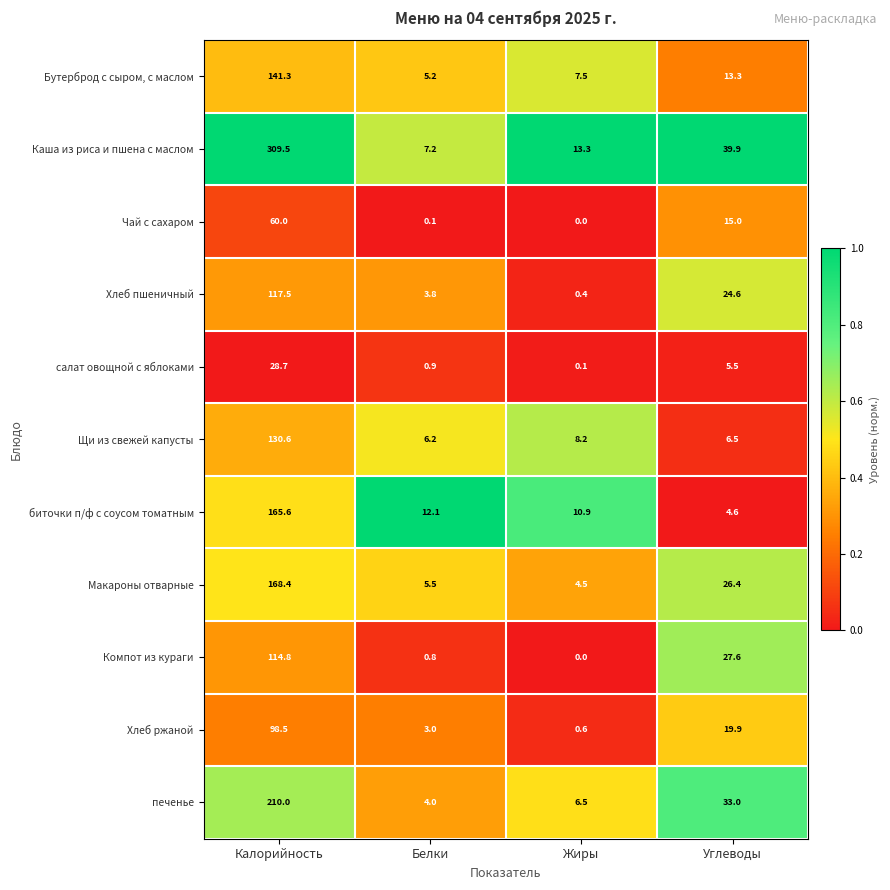

List the series in order of their peak value, lowest first.

салат овощной с яблоками, Чай с сахаром, Хлеб ржаной, Компот из кураги, Хлеб пшеничный, Щи из свежей капусты, Бутерброд с сыром, с маслом, биточки п/ф с соусом томатным, Макароны отварные, печенье, Каша из риса и пшена с маслом